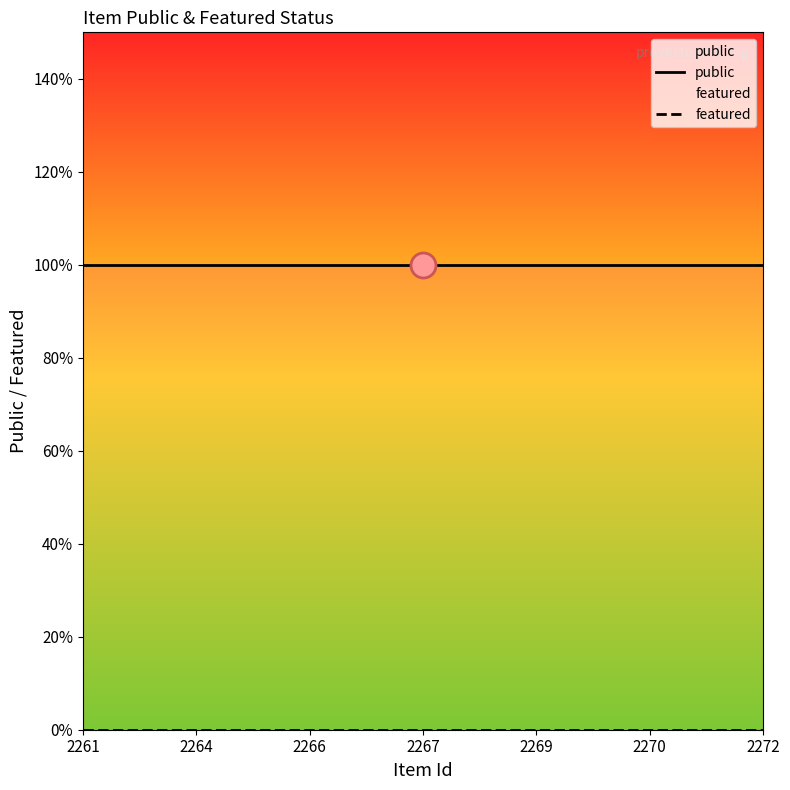

Reading right to left, transcribe all the data shown in this chart.

public: 2272=1	2270=1	2269=1	2267=1	2266=1	2264=1	2261=1
featured: 2272=0	2270=0	2269=0	2267=0	2266=0	2264=0	2261=0